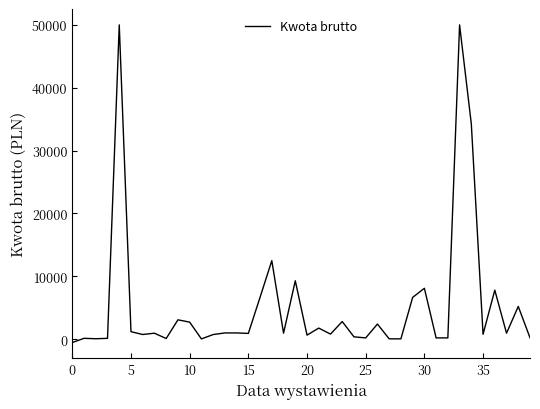

What is the greatest value displayed?

50000.0